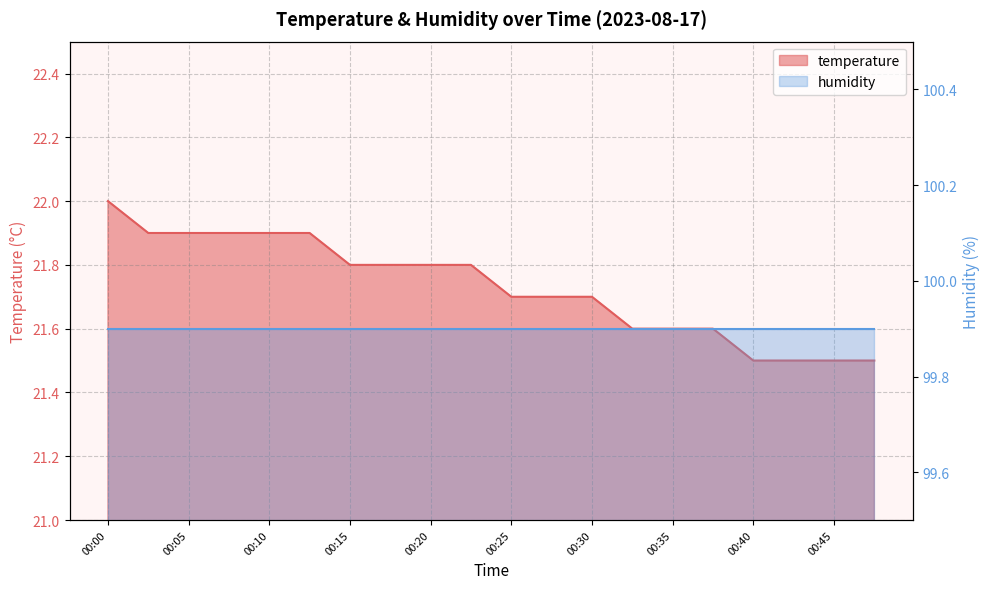

Rank the categories by value from highest to lowest.

00:00, 00:02, 00:05, 00:07, 00:10, 00:12, 00:15, 00:17, 00:20, 00:22, 00:25, 00:28, 00:30, 00:33, 00:35, 00:38, 00:40, 00:43, 00:45, 00:48